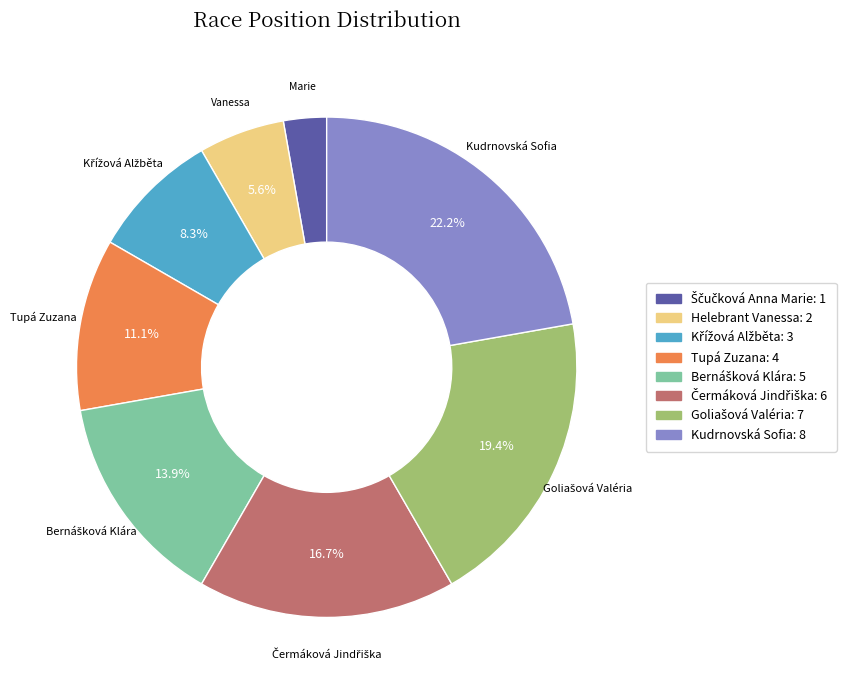

Which category has the biggest portion of the pie?

Kudrnovská Sofia